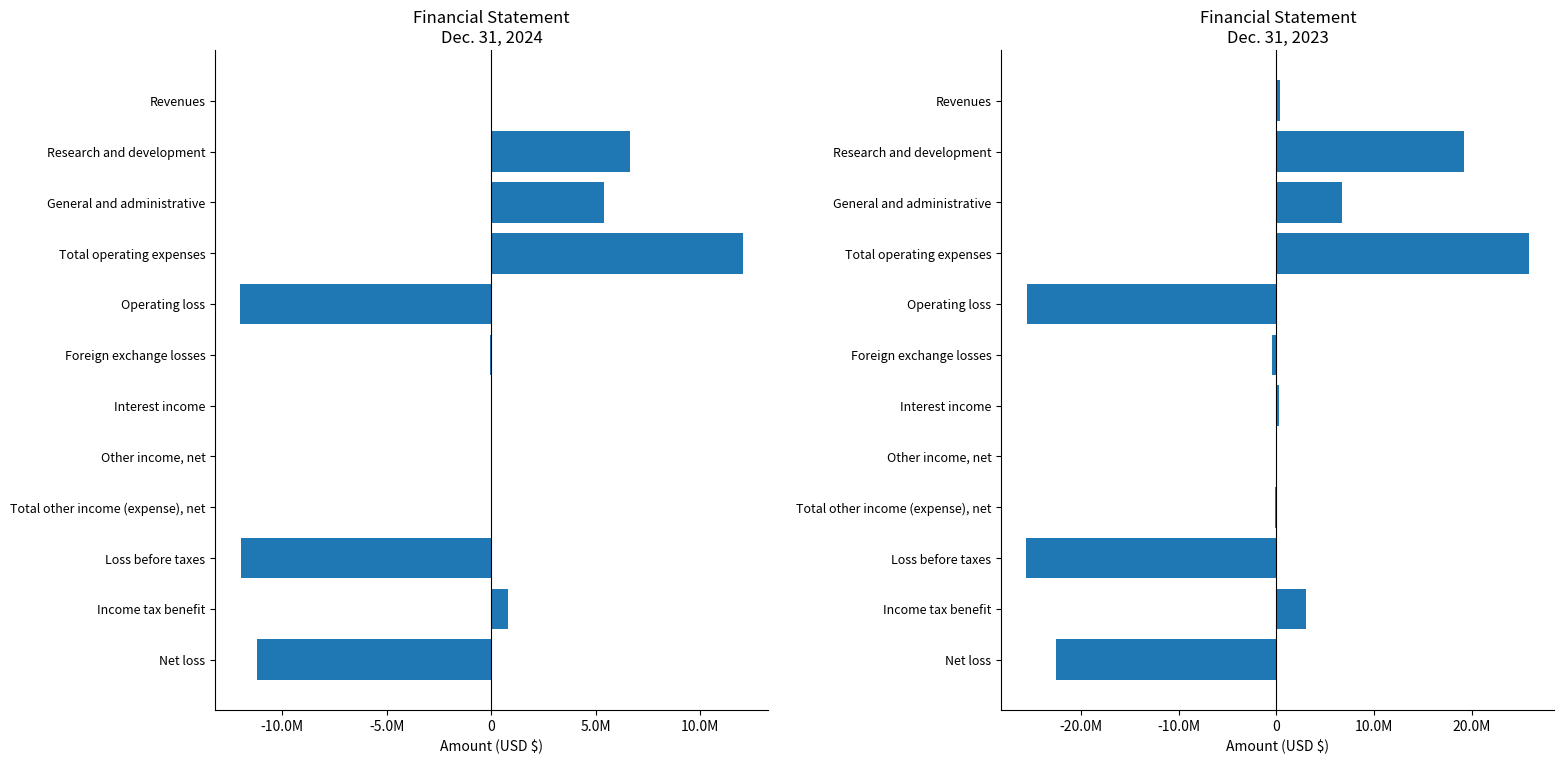

Reading left to right, extract all data points from this chart.

Dec. 31, 2024: 43000	6655000	5392000	12047000	-12004000	-54000	12000	52000	10000	-11994000	782000	-11212000
Dec. 31, 2023: 420000	19155000	6718000	25873000	-25453000	-414000	266000	50000	-98000	-25551000	2996000	-22555000